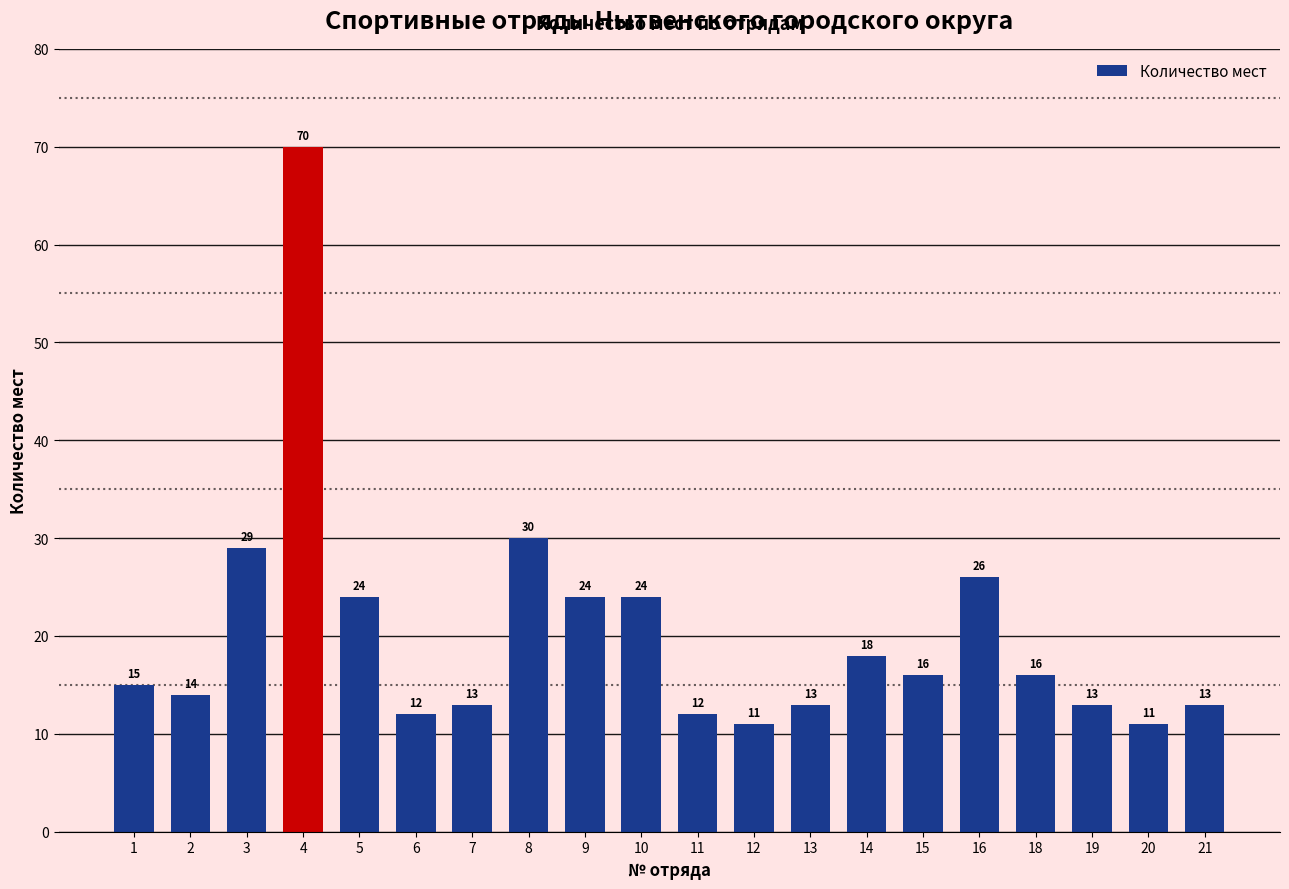

What is the difference between the maximum and minimum values?

59